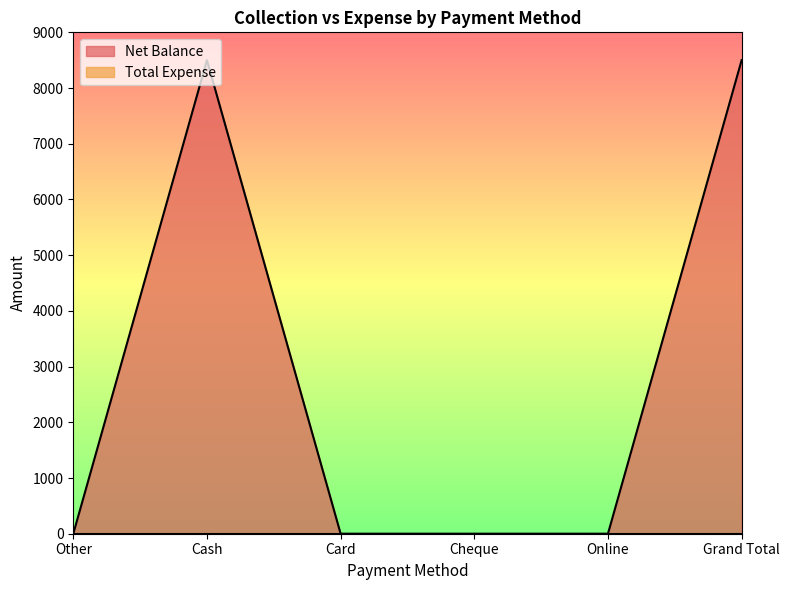

Does the chart display data point markers on the line(s)?

No